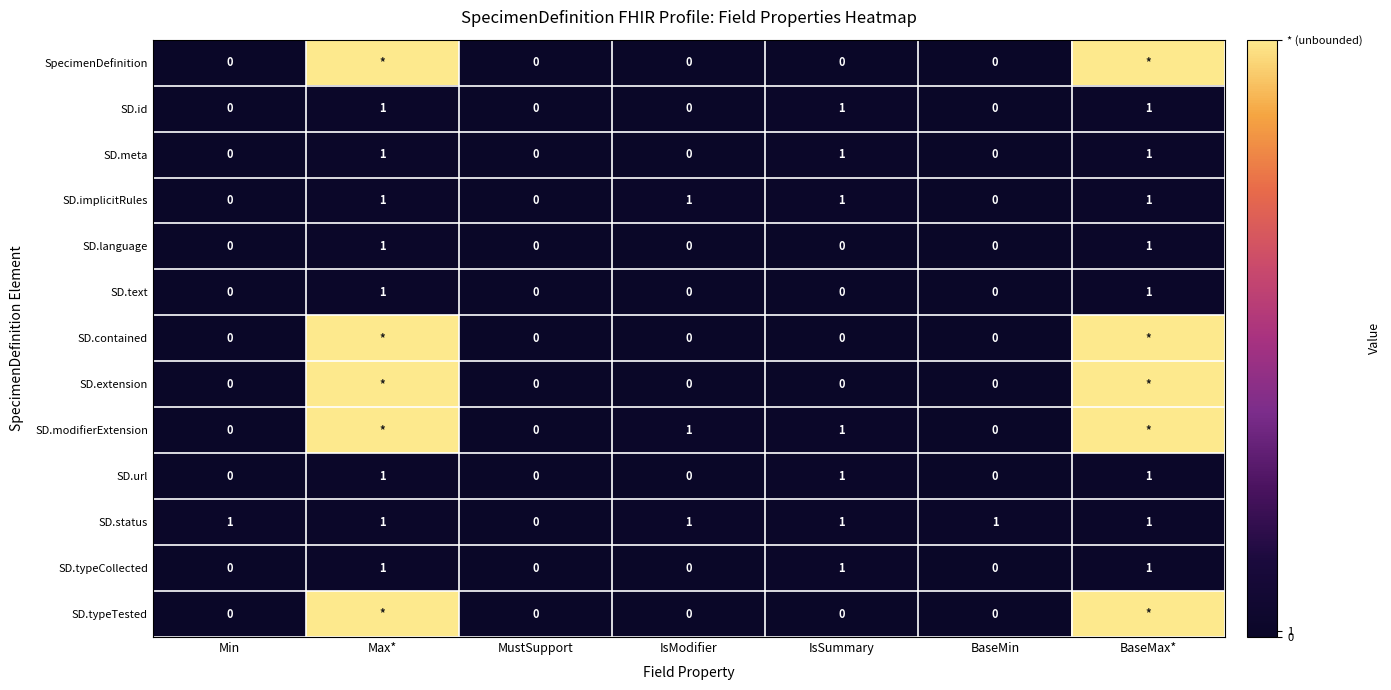

Is it true that SD.modifierExtension equals 1 at IsSummary?

True